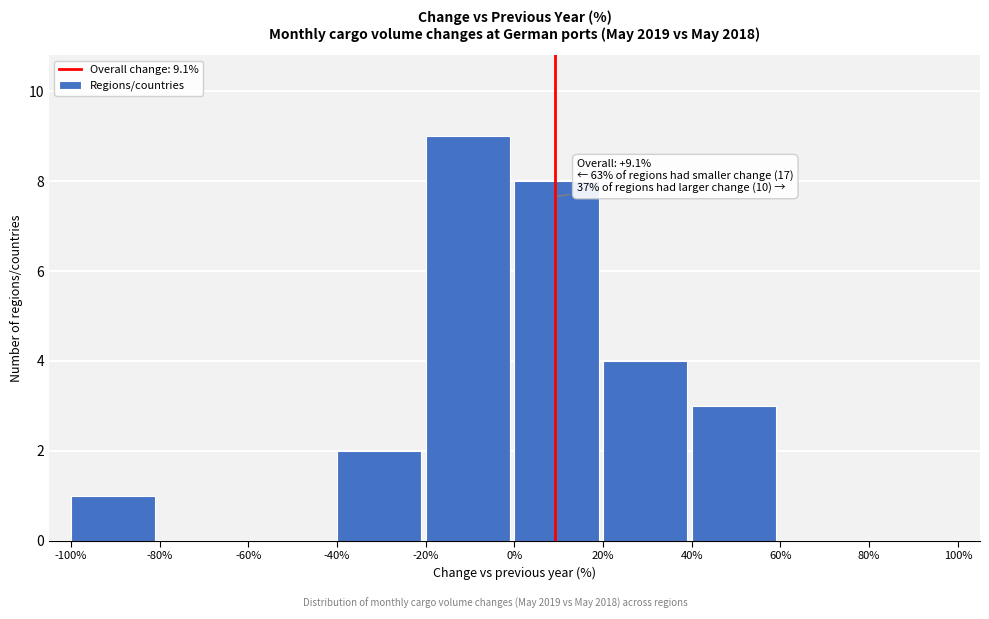

Over which range of the x-axis is the bar tallest?

-20% to 0%